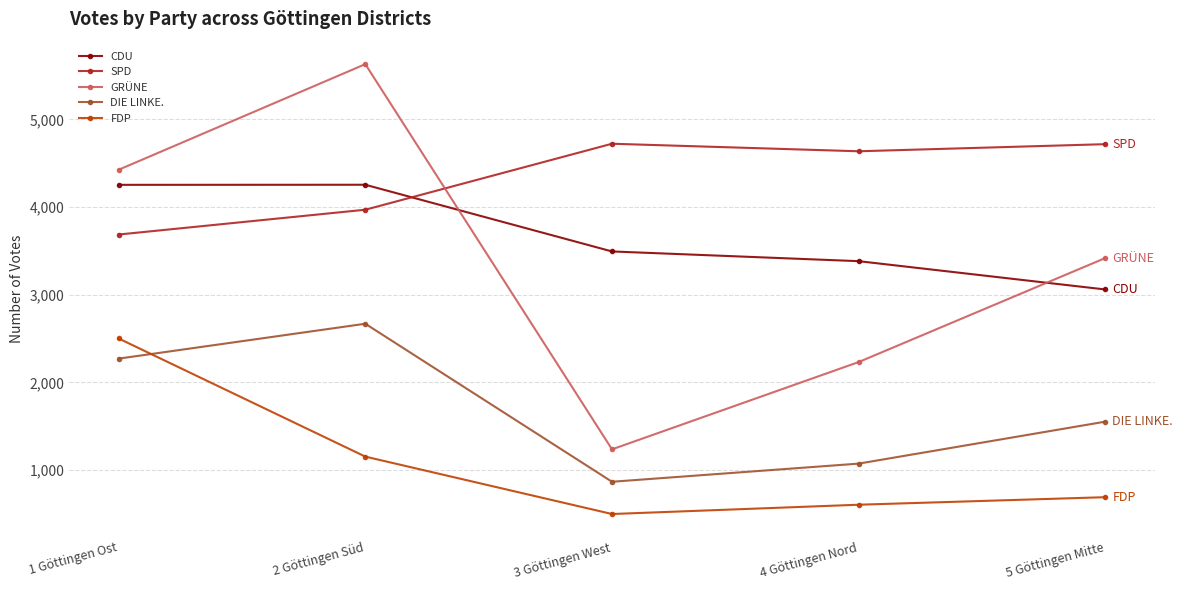

The value of DIE LINKE. at 4 Göttingen Nord is 1420. True or false?

False